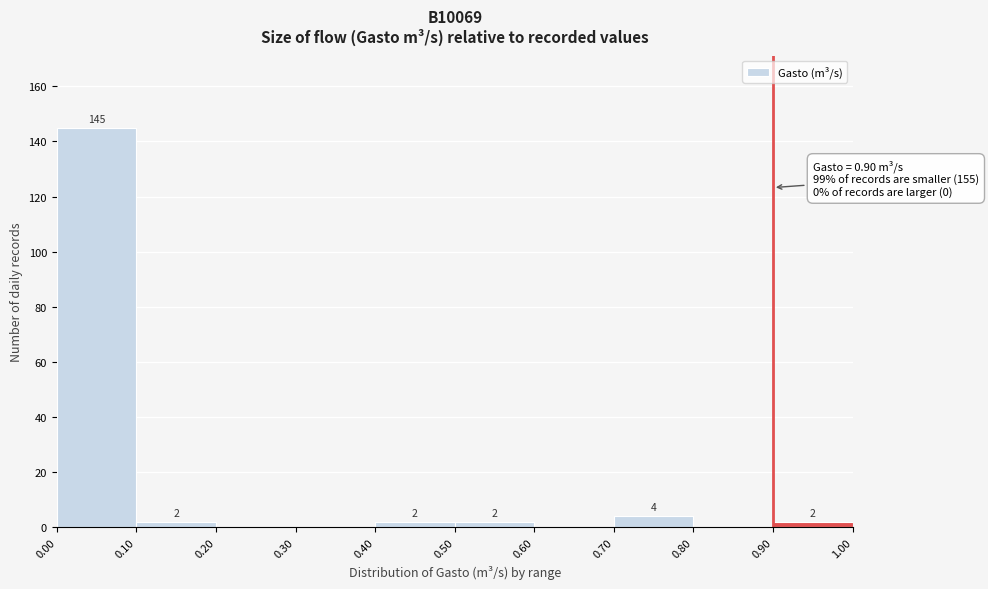

Which range on the x-axis has the tallest bar?

0.00 to 0.10